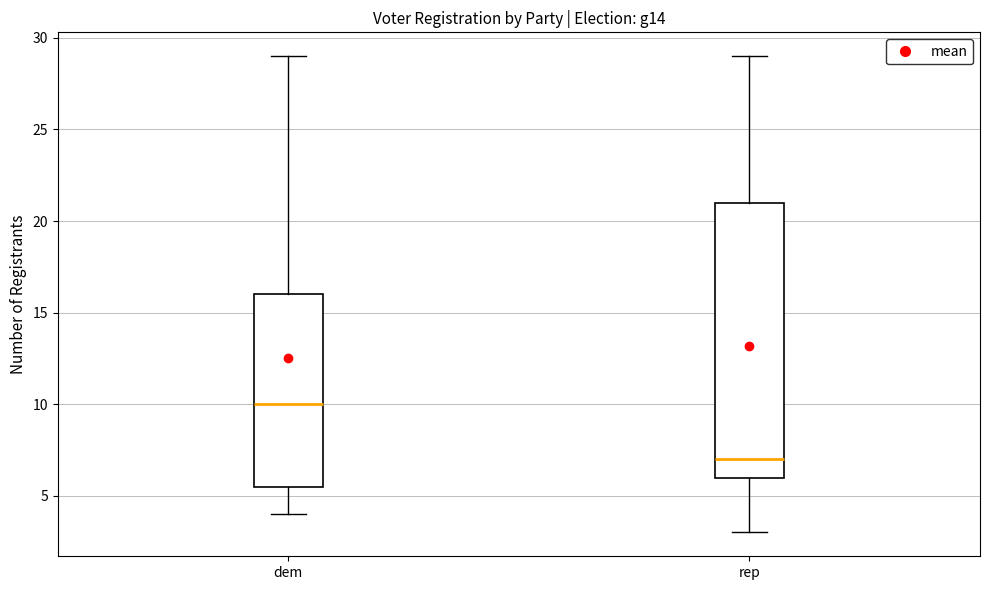

Reading left to right, transcribe this box plot: for each box, give where its median line is, the range the box spans, and where its two whiskers end, as read against the y-axis. The values are not printed on the chart, so give them approximately, as read against the axis.

dem: median 10.0, box 5.5 to 16.0, whiskers 4.0 to 29.0
rep: median 7.0, box 6.0 to 21.0, whiskers 3.0 to 29.0